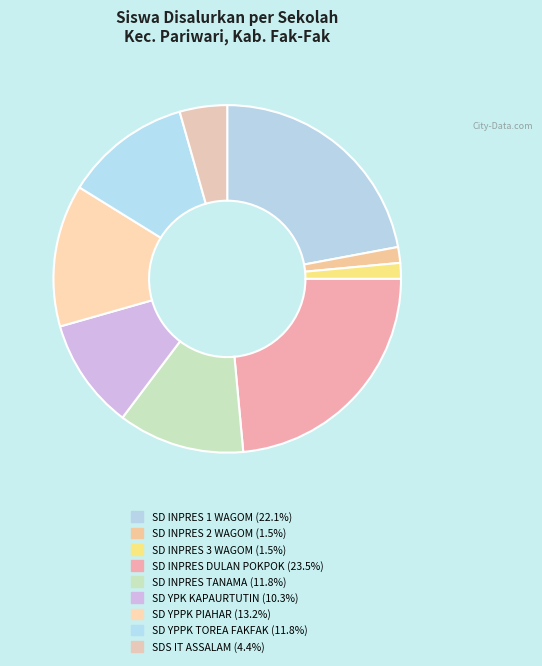

Count the number of slices in the pie.

9